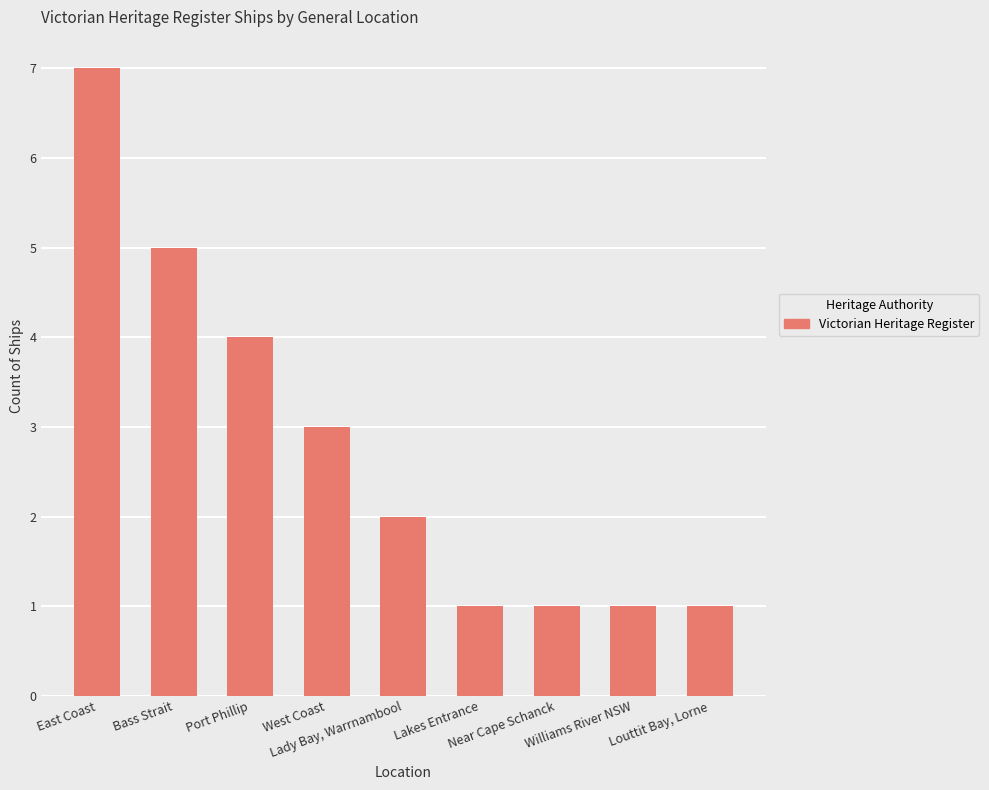

Count the number of data series in this chart.

1